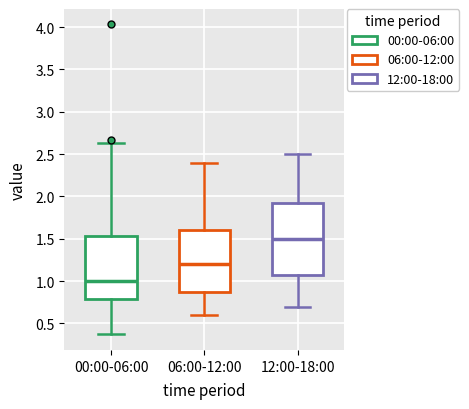

Which box's median line is the highest?

12:00-18:00